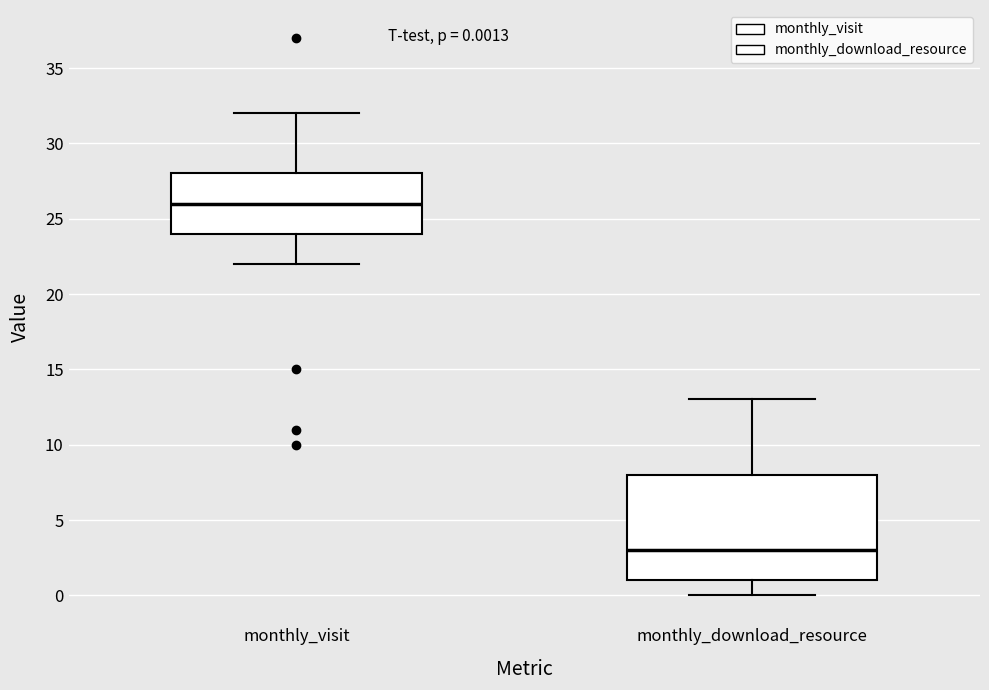

Comparing the boxes themselves (not the whiskers), which one is the tallest?

monthly_download_resource